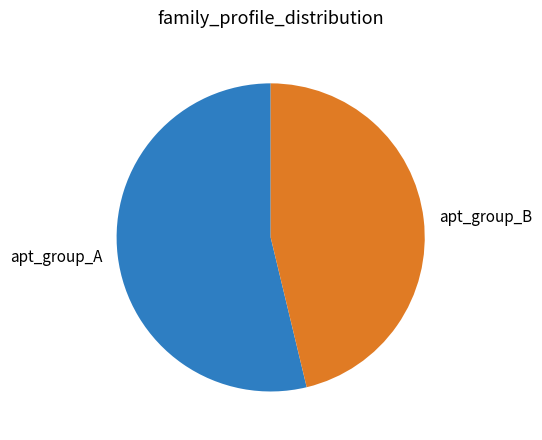

Is there a majority slice in this chart?

Yes